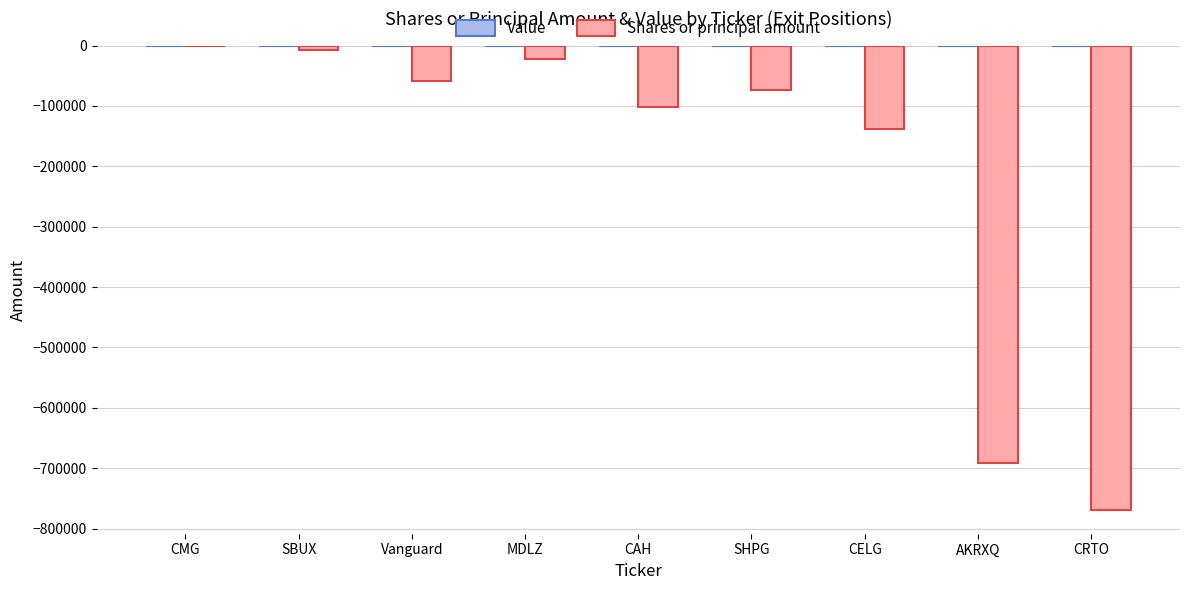

Between CELG and Vanguard, which is larger?

Vanguard